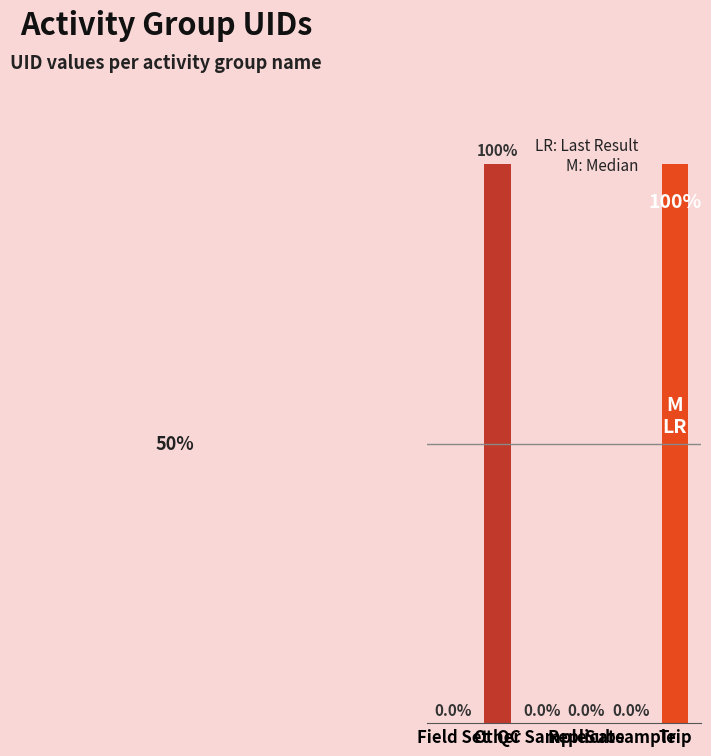

Rank the categories by value from lowest to highest.

Subsample, QC Sample, Field Set, Replicate, Other, Trip